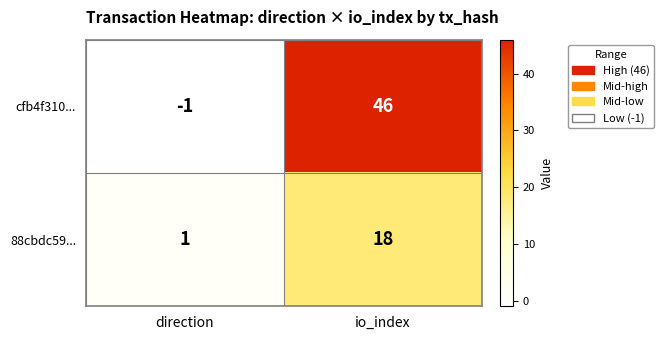

True or false: cfb4f310... has a value of 25 at io_index.

False